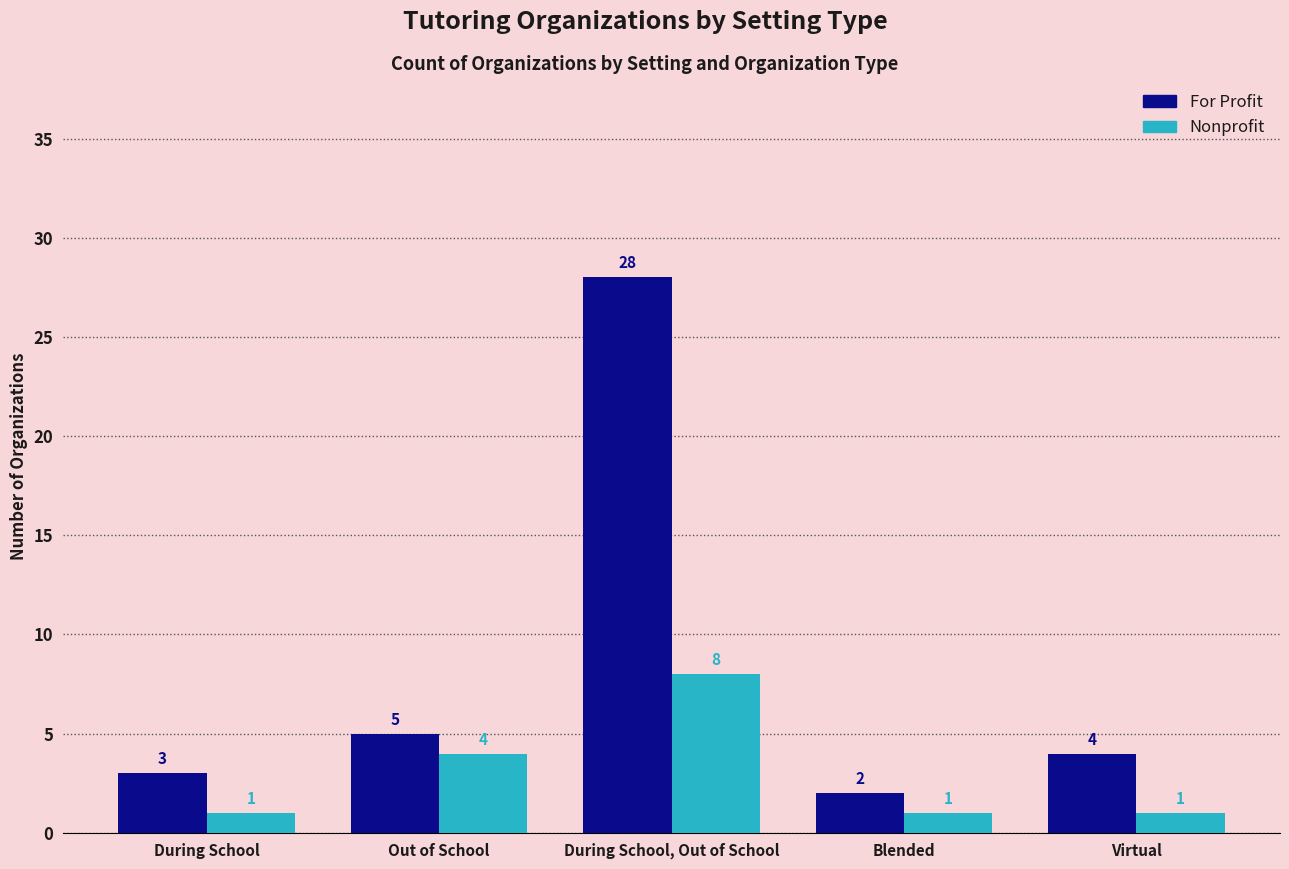

What is the difference between the maximum and second lowest values in the For Profit series?

25